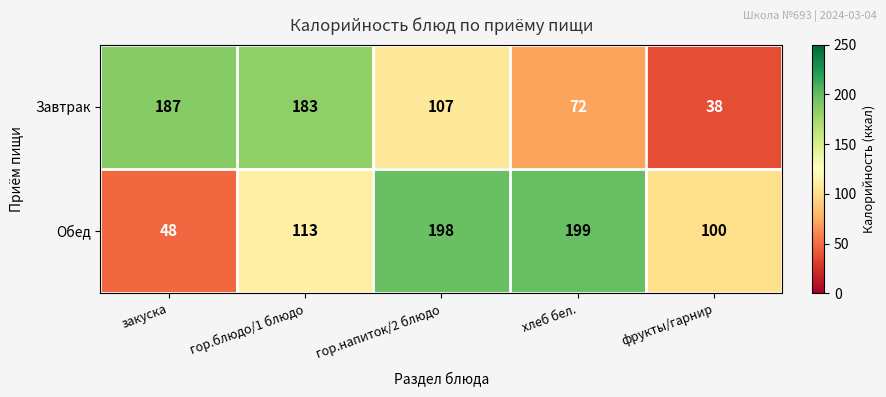

At закуска, list the series in order from largest to smallest.

Завтрак, Обед